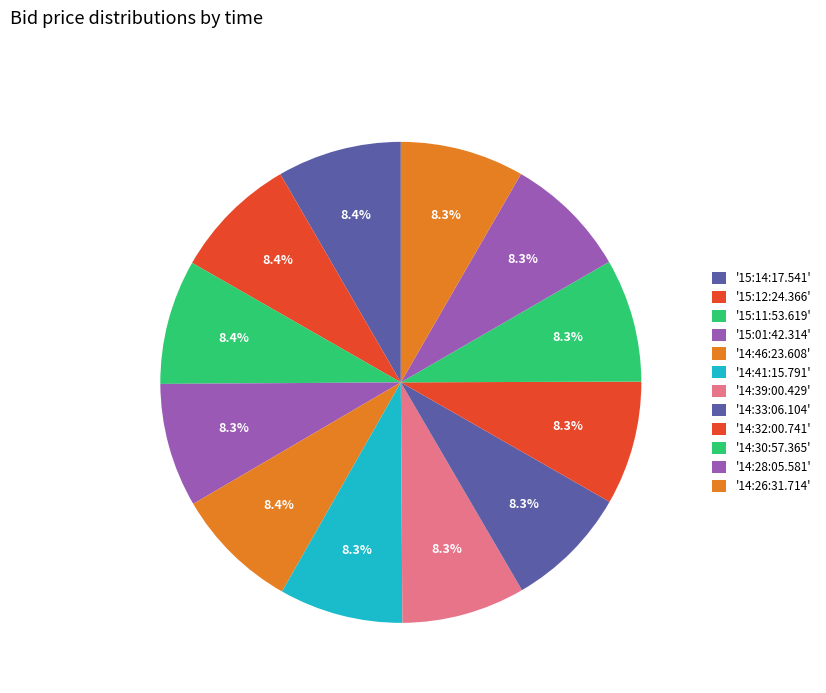

How many slices are in this pie chart?

12